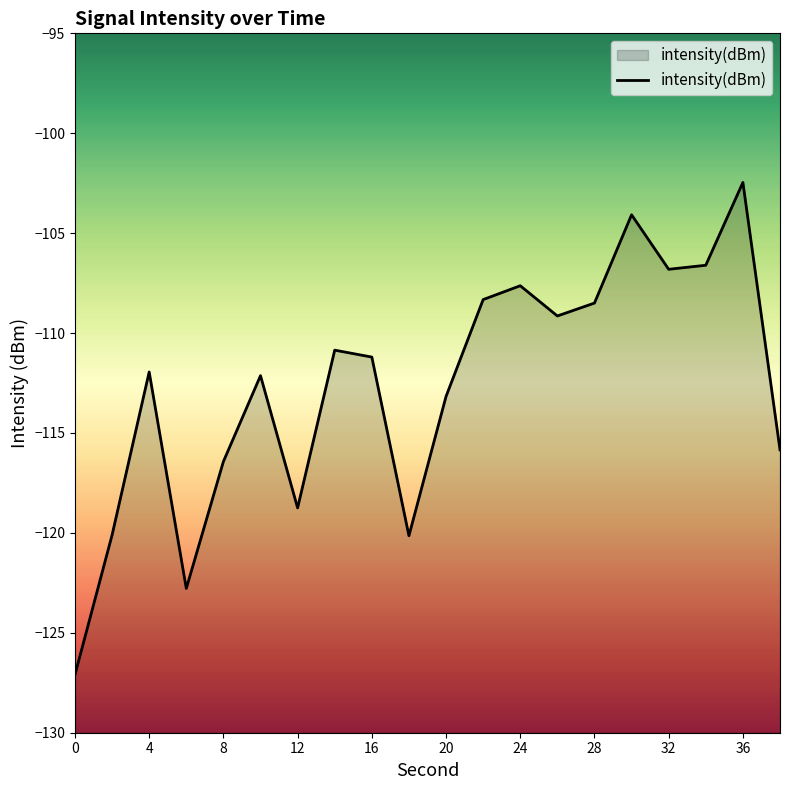

How many lines are shown in the chart?

1